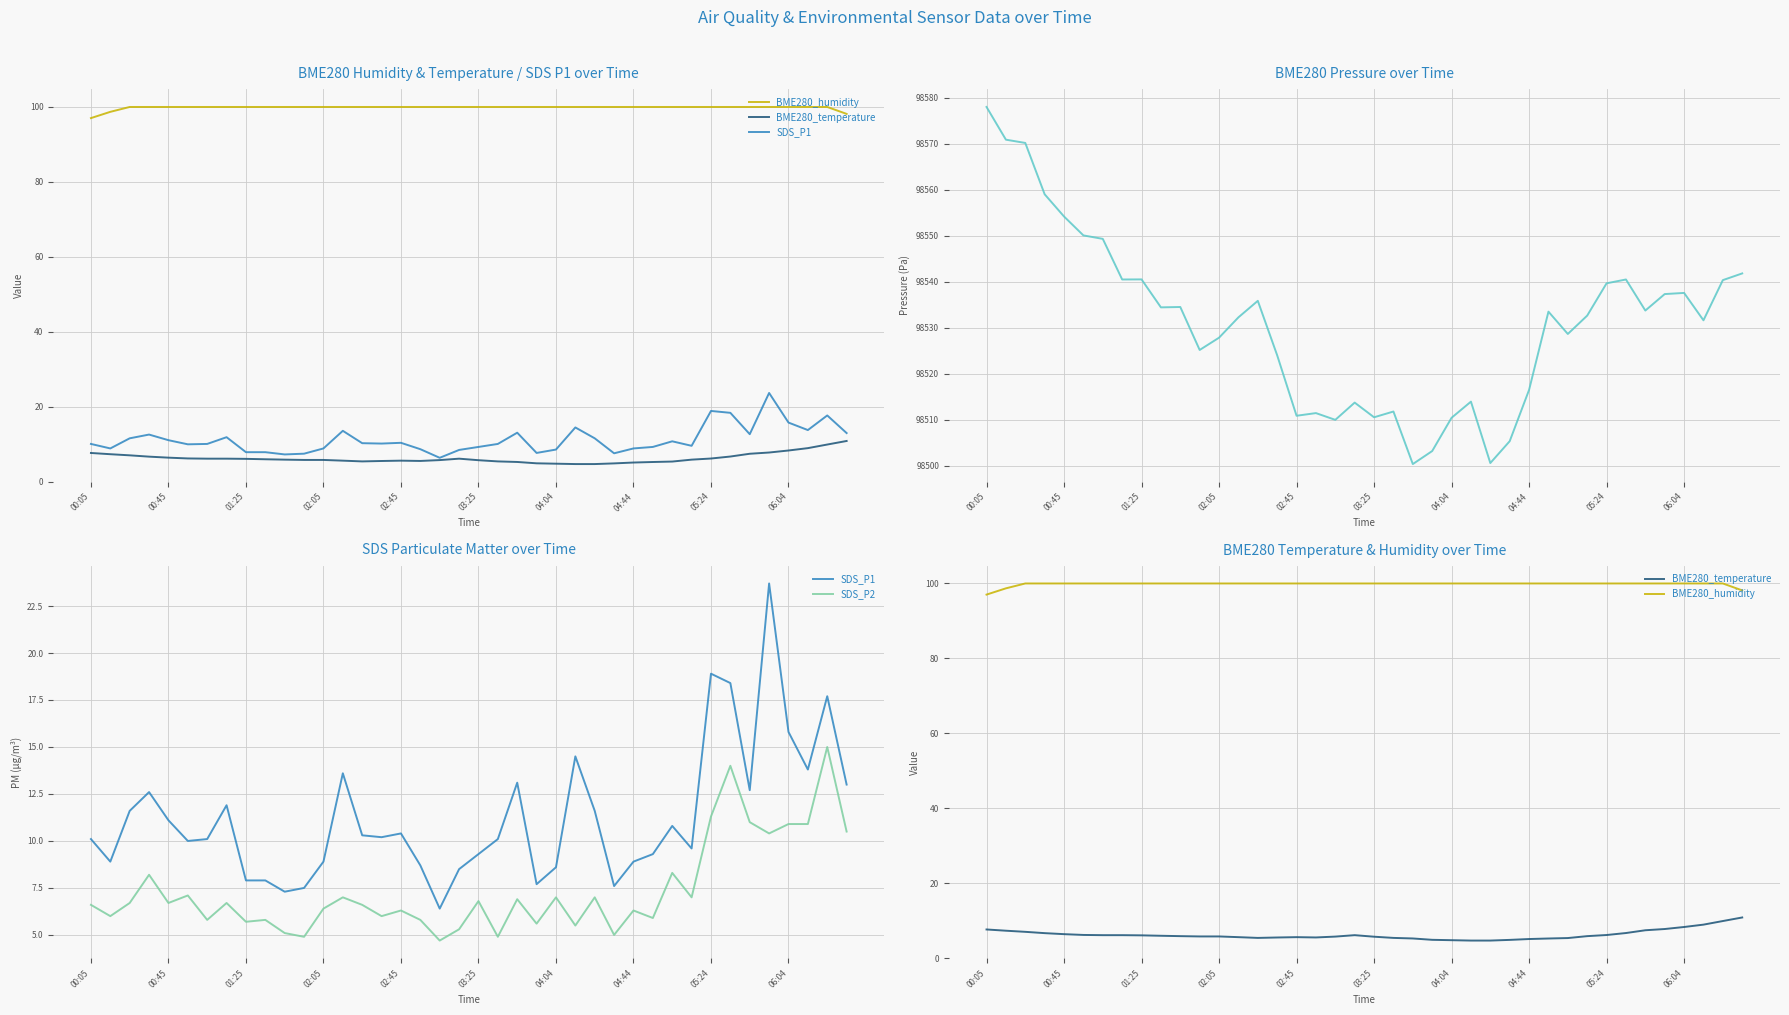

What is the smallest value displayed?

4.7